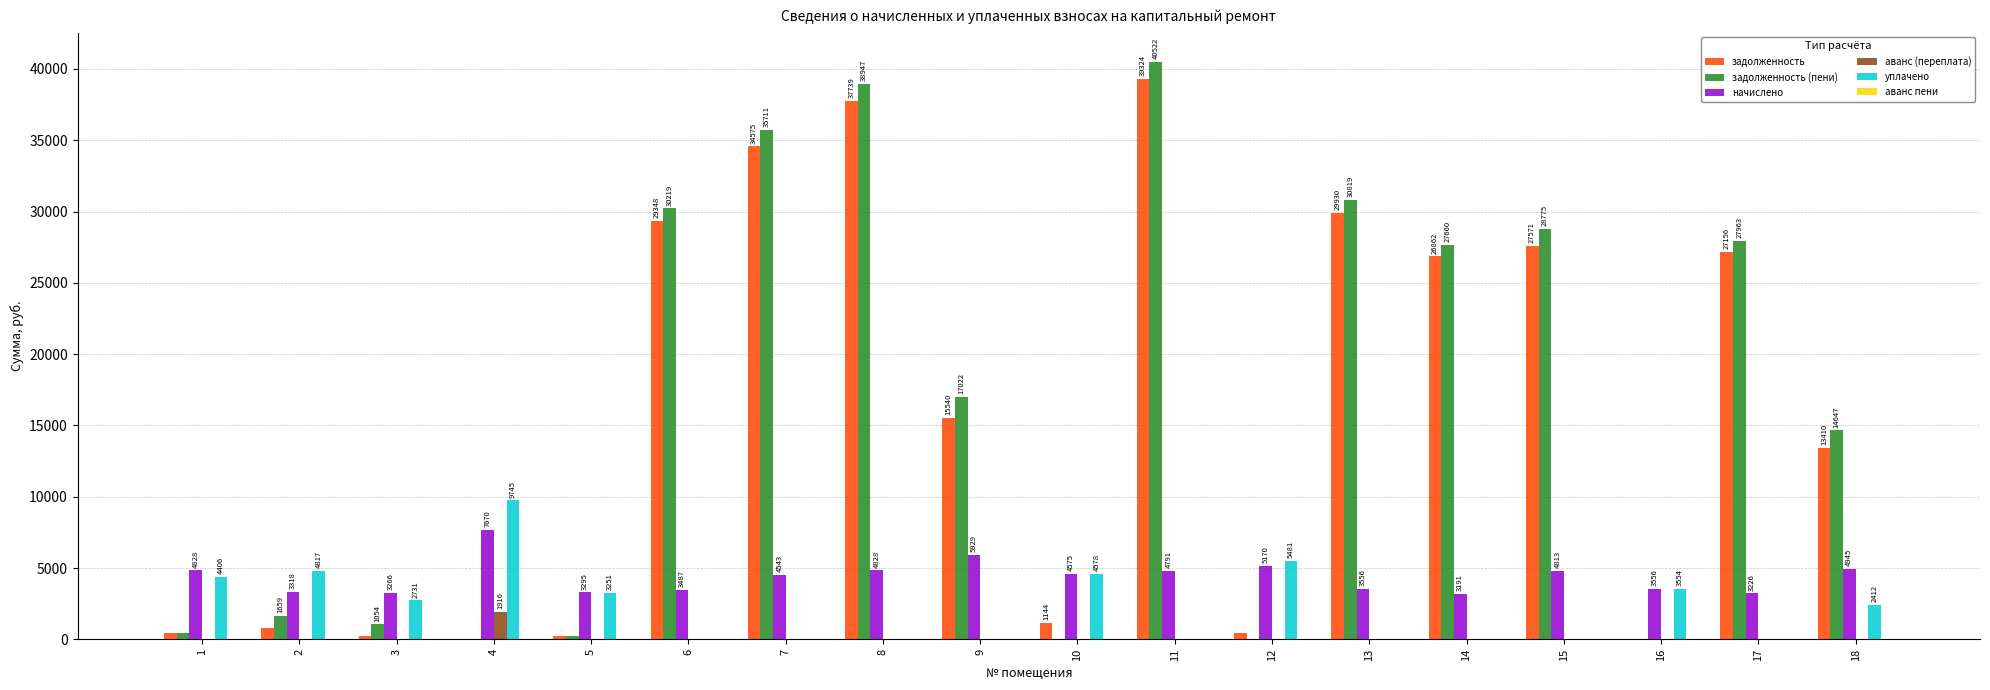

What is the maximum value for аванс (переплата)?

1916.9